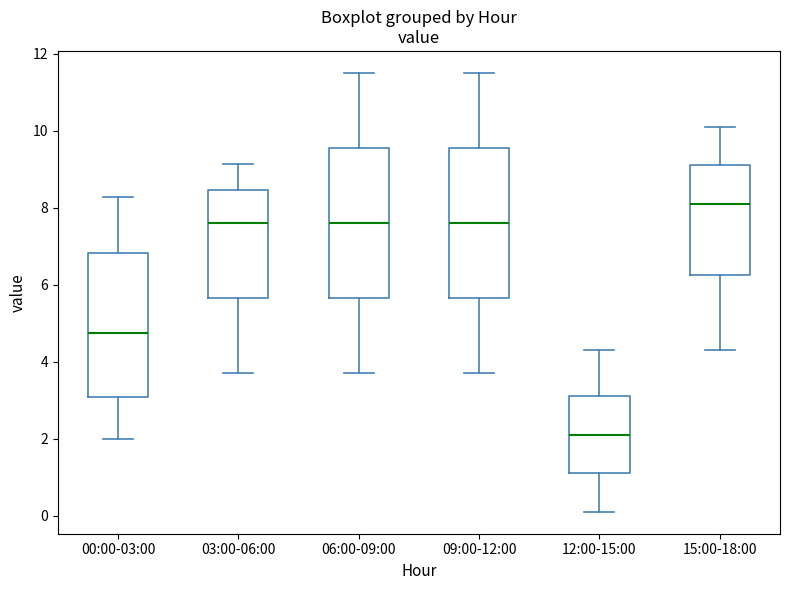

Where does the upper whisker of the box for 00:00-03:00 end on the y-axis? The values are not printed on the chart, so give them approximately, as read against the axis.

8.2